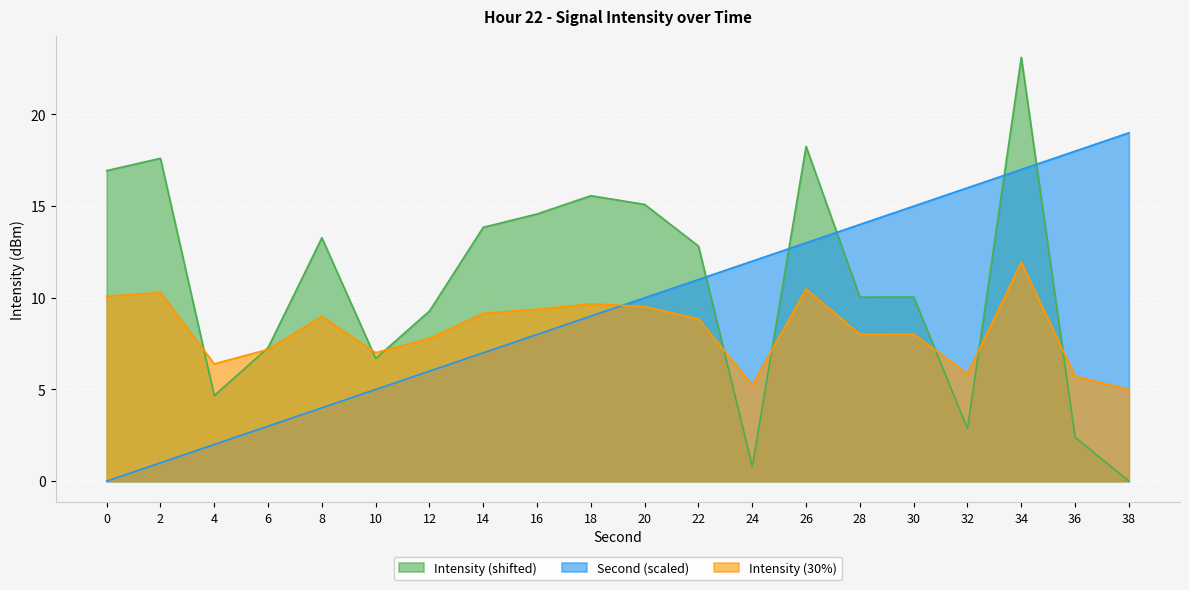

At 36, list the series in order from largest to smallest.

Second (scaled), Intensity (30%), Intensity (shifted)